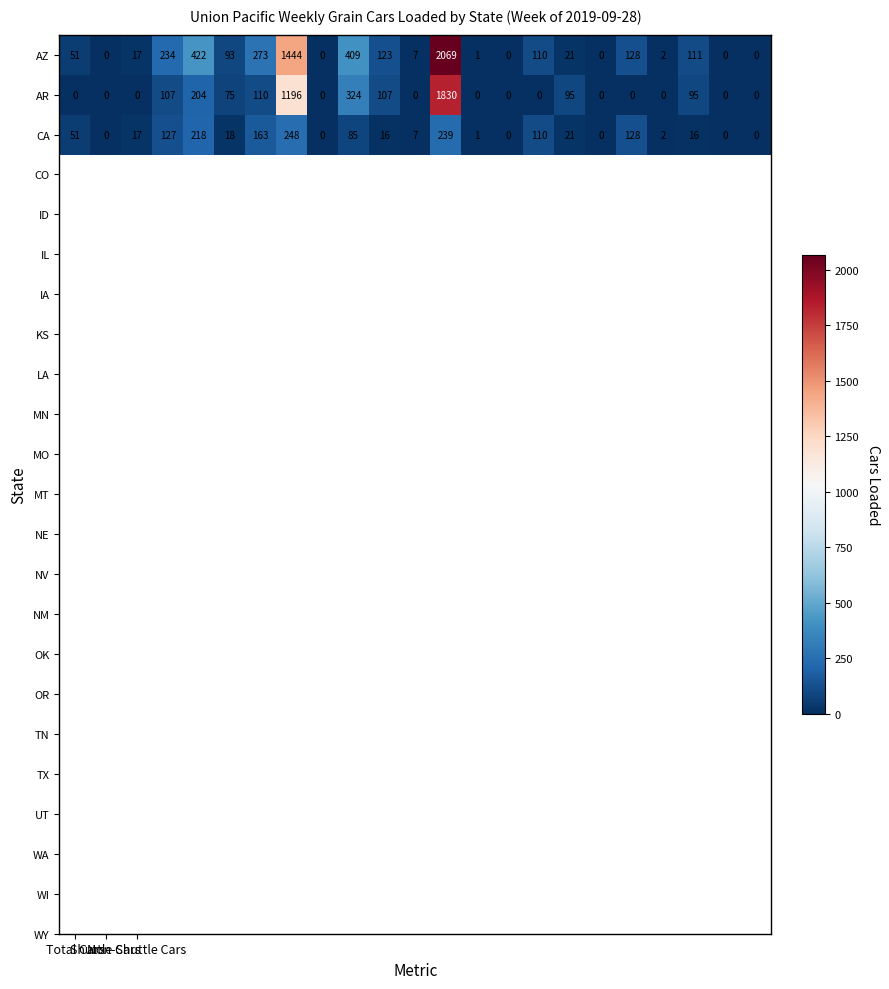

At how many categories does at least one series exceed 268?

5